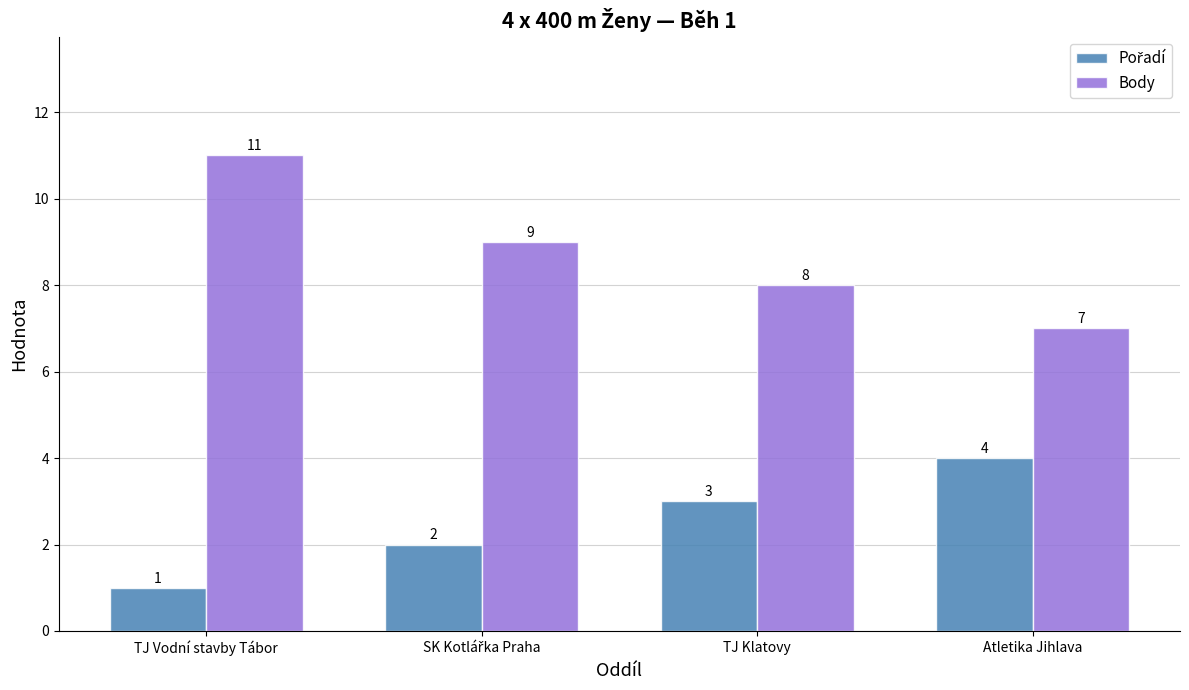

What is the difference between the maximum and minimum values in the Body series?

4